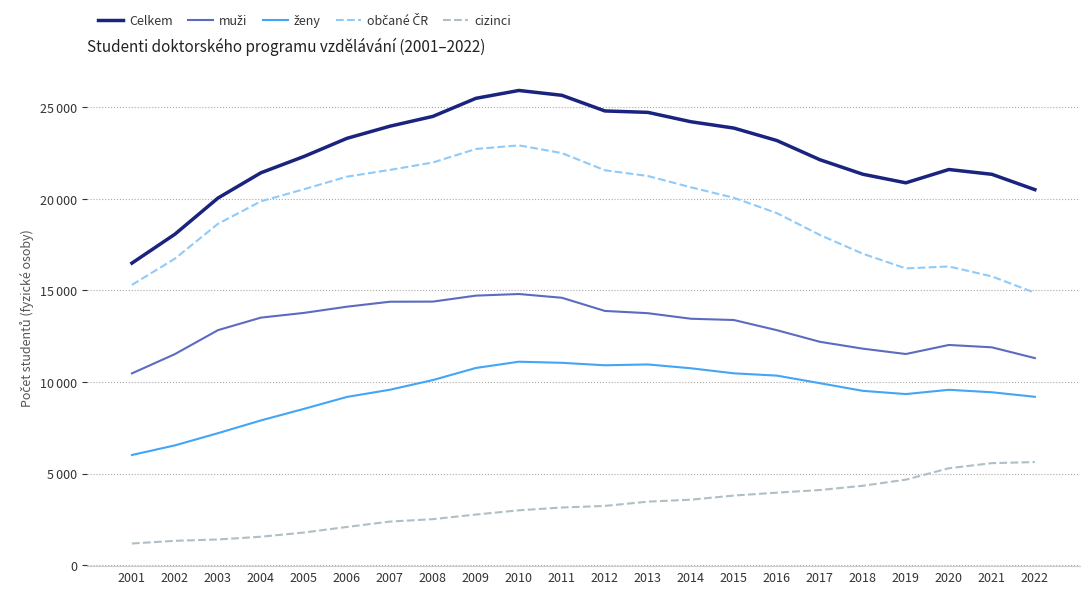

What is the maximum value shown in the chart?

25915